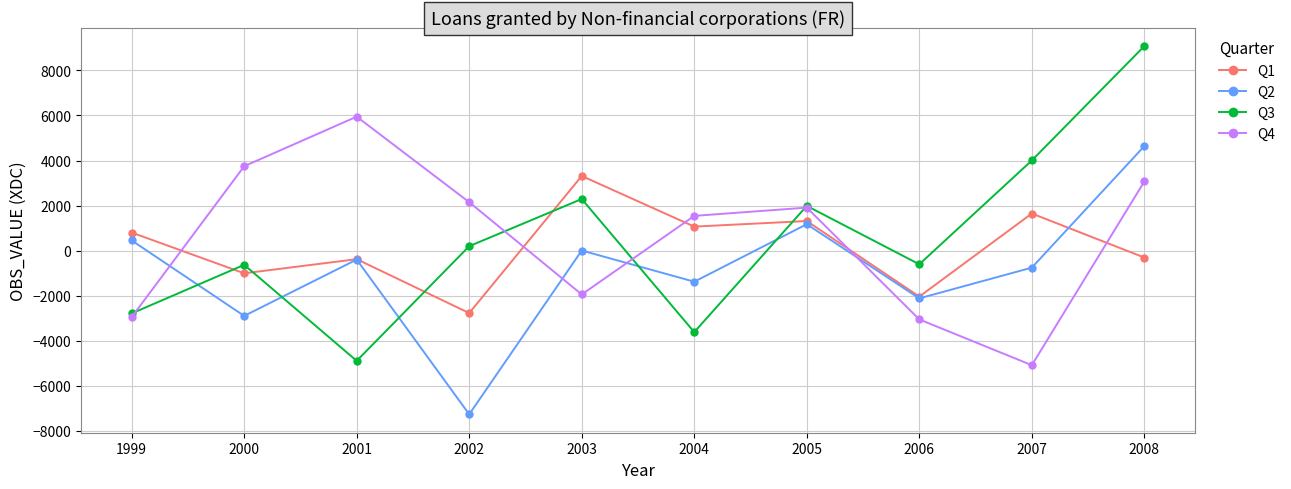

How many positive values does the Q4 series have?

6